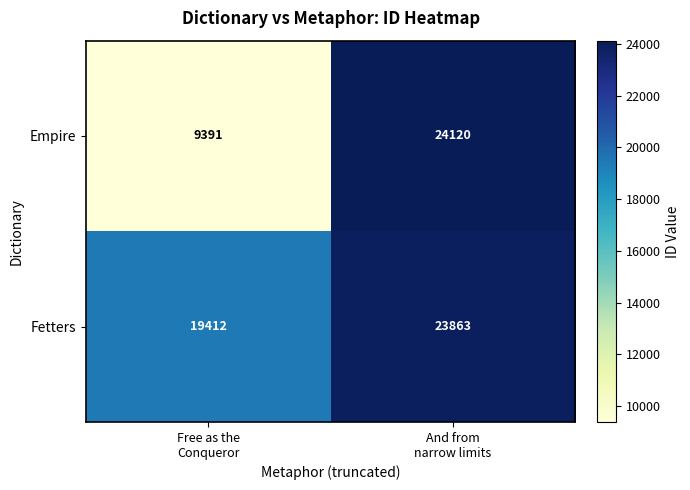

Which series has the largest total across all categories?

Fetters